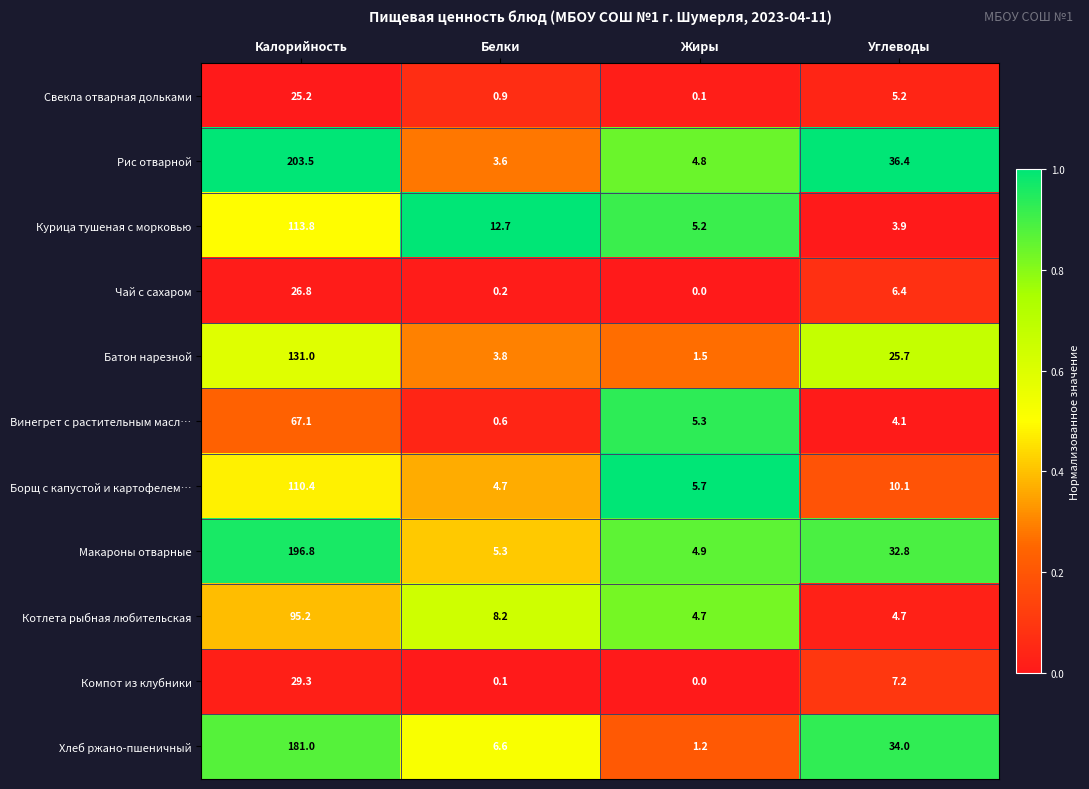

What is the sum of all Свекла отварная дольками values?

31.4